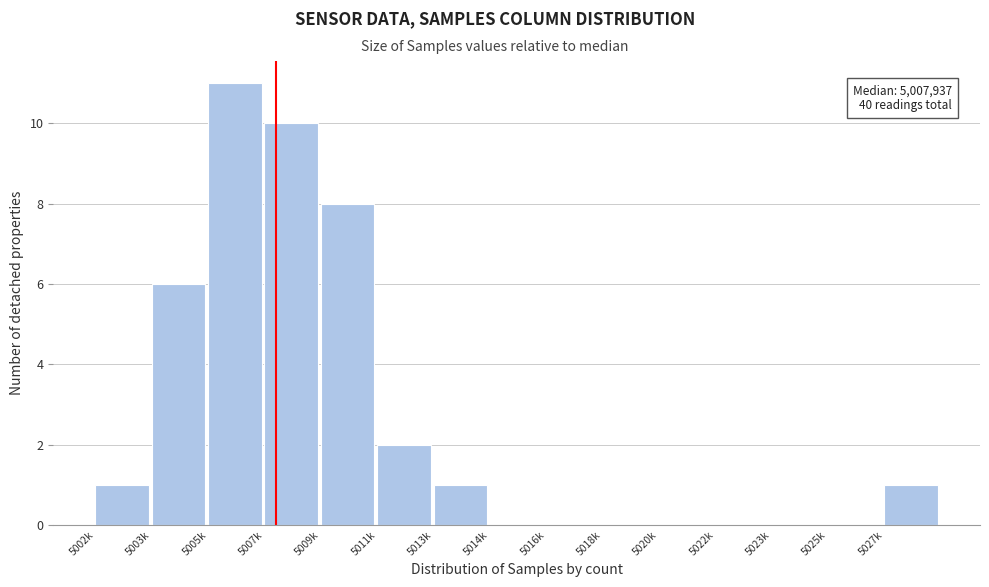

Reading right to left, transcribe all the data shown in this chart.

5027k=1	5025k=0	5023k=0	5022k=0	5020k=0	5018k=0	5016k=0	5014k=0	5013k=1	5011k=2	5009k=8	5007k=10	5005k=11	5003k=6	5002k=1